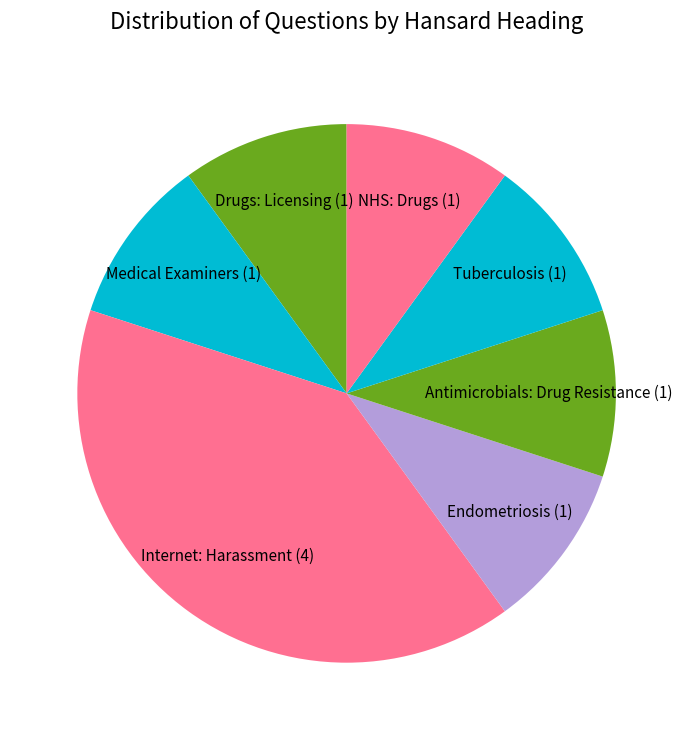

Between Antimicrobials: Drug Resistance (1) and Internet: Harassment (4), which is larger?

Internet: Harassment (4)